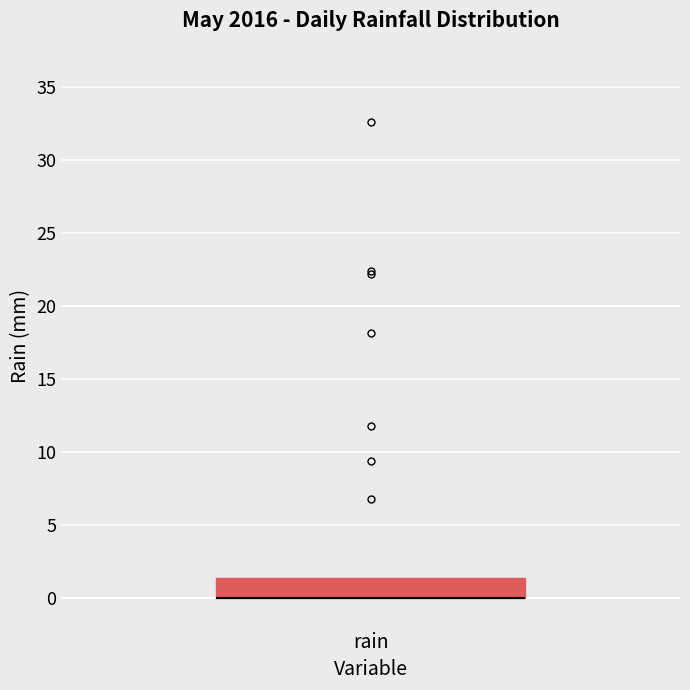

Transcribe this box plot: give where the median line is, the range the box spans, and where the two whiskers end, as read against the y-axis. The values are not printed on the chart, so give them approximately, as read against the axis.

median 0.0 (drawn on the box's lower edge), box 0.0 to 1.5, whiskers 0.0 to 1.5